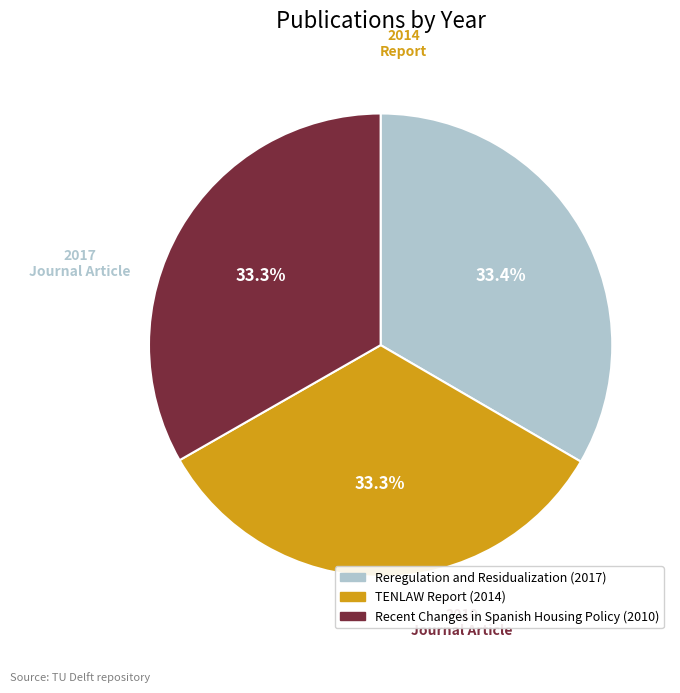

How many segments does this pie chart have?

3